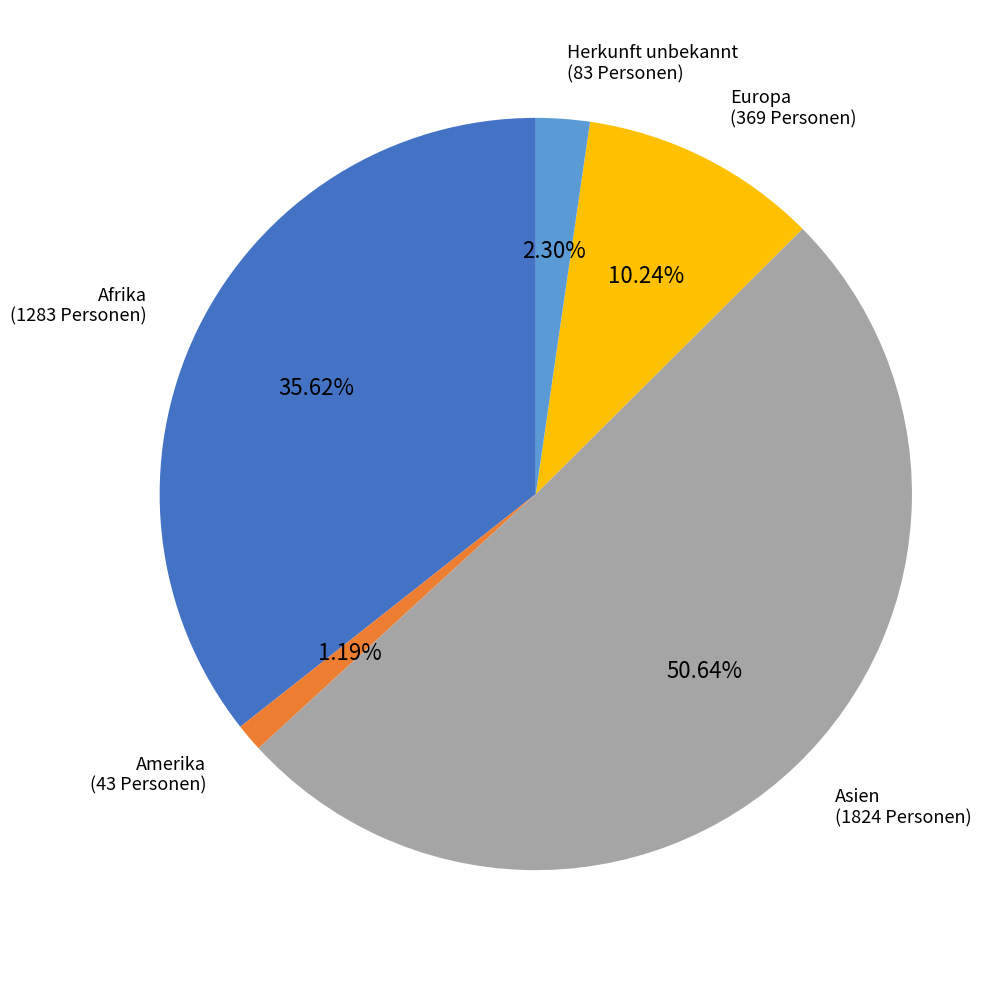

Is there any slice that represents more than half of the pie?

Yes